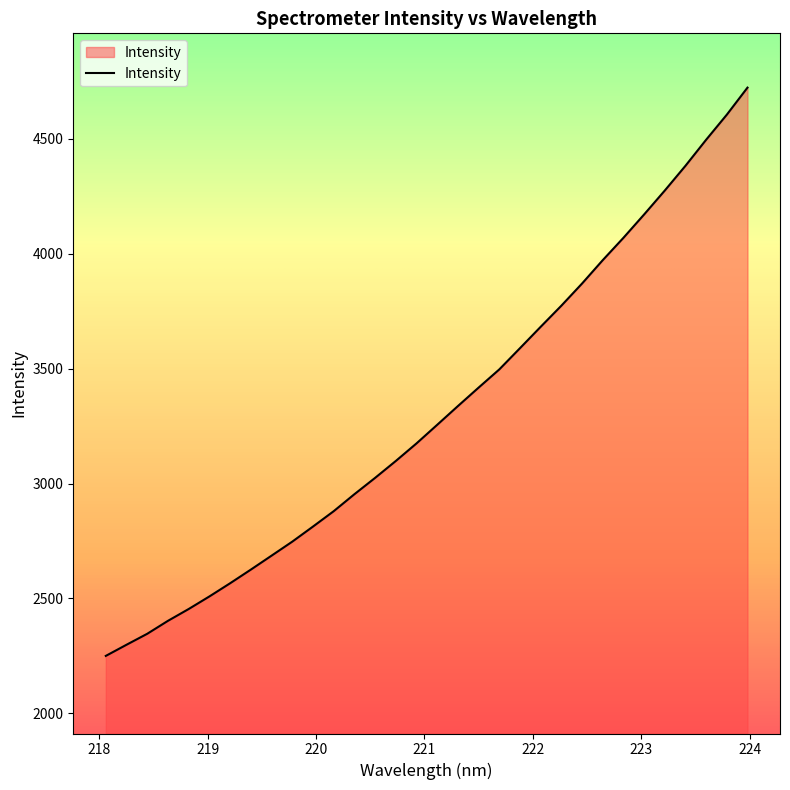

What is the difference between the maximum and minimum values?

2471.8